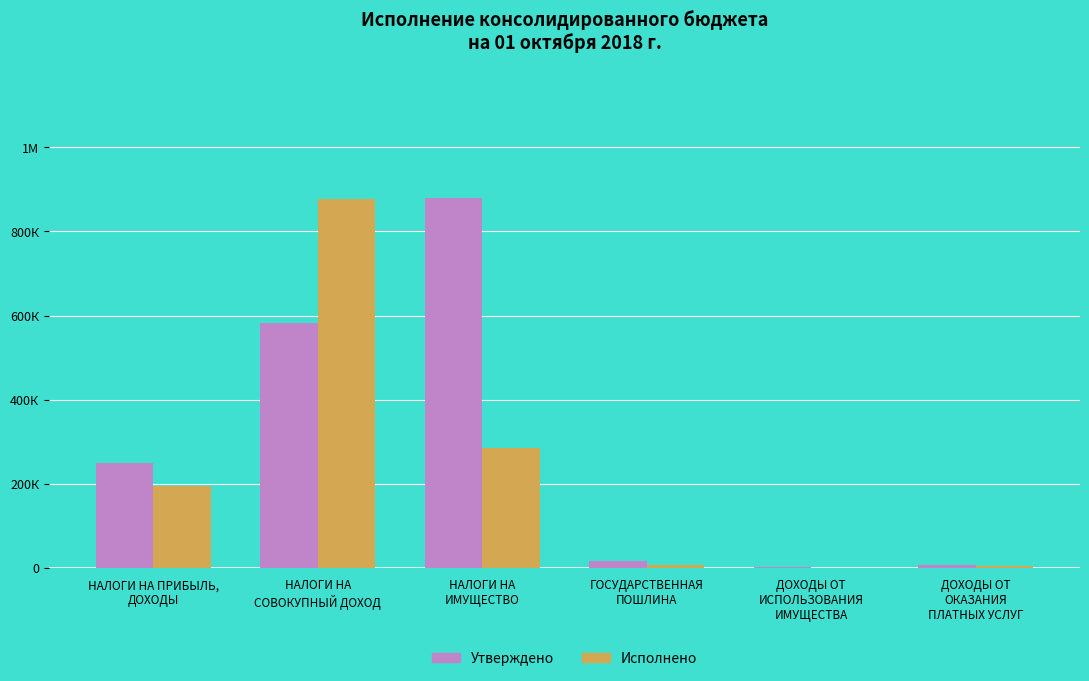

What is the maximum value shown in the chart?

879800.0